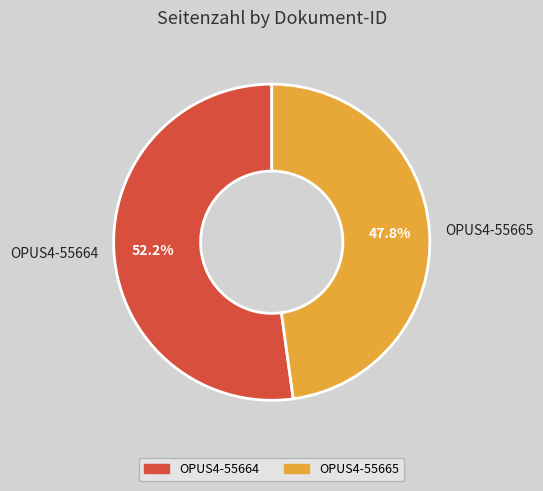

Approximately how many times larger is the value at OPUS4-55665 compared to OPUS4-55664?

0.9